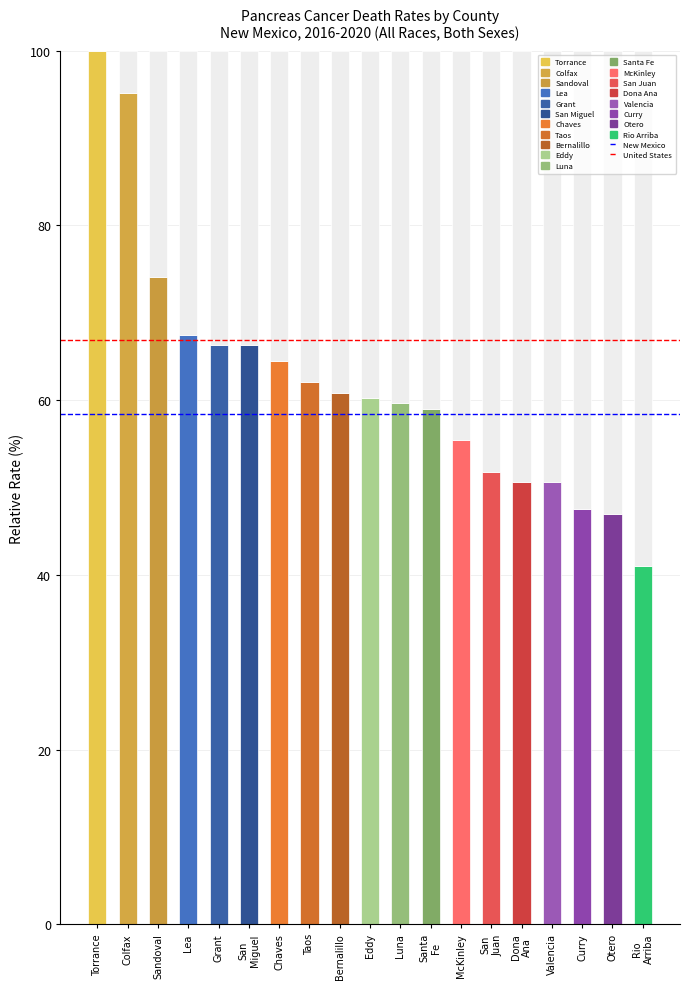

At which label does New Mexico (9.7) reach its peak?

Torrance